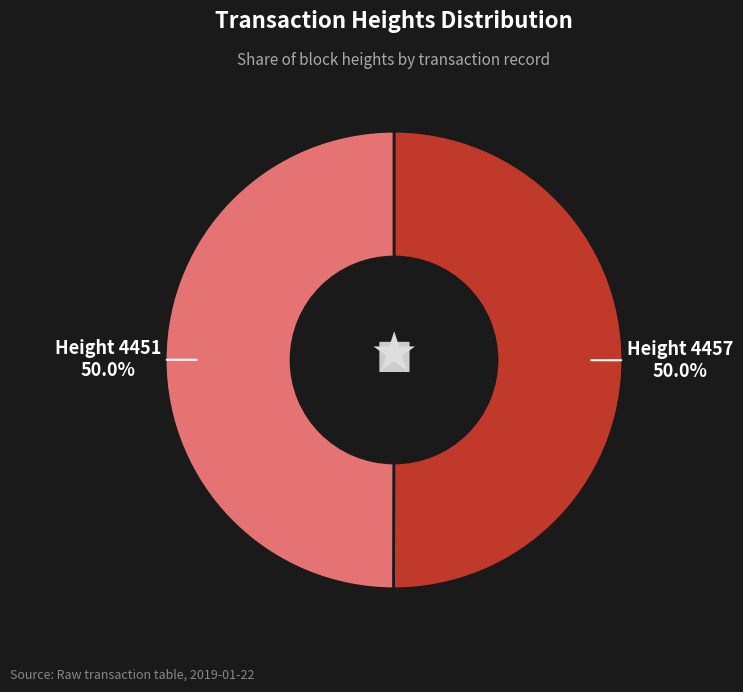

How many segments does this pie chart have?

2